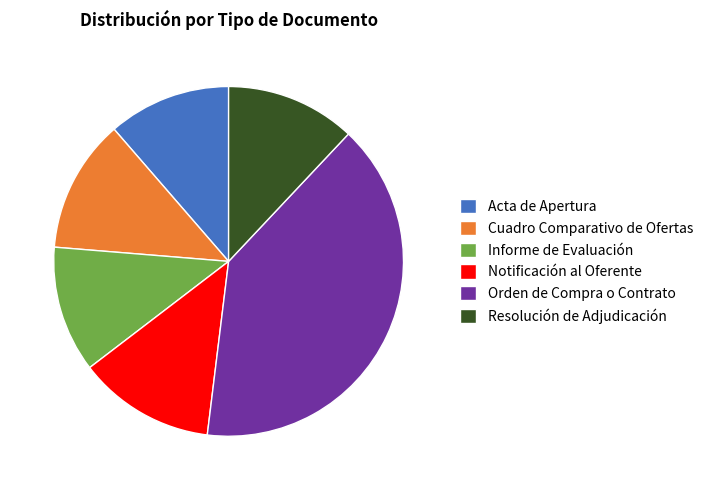

Approximately how many times larger is the value at Informe de Evaluación compared to Resolución de Adjudicación?

1.0